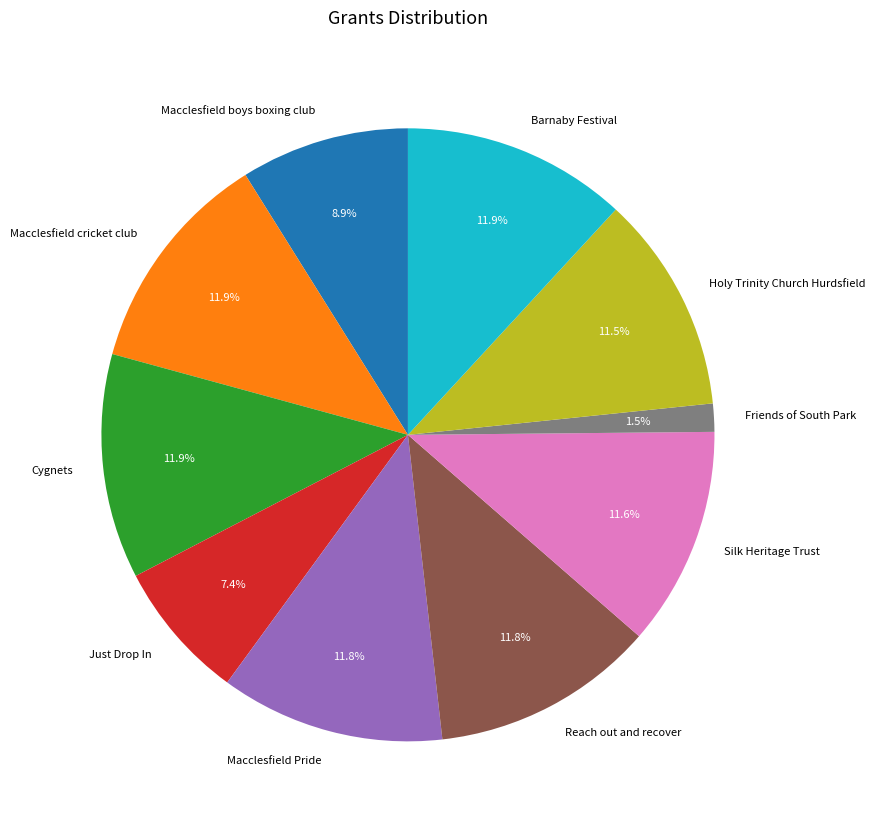

How many slices are in this pie chart?

10